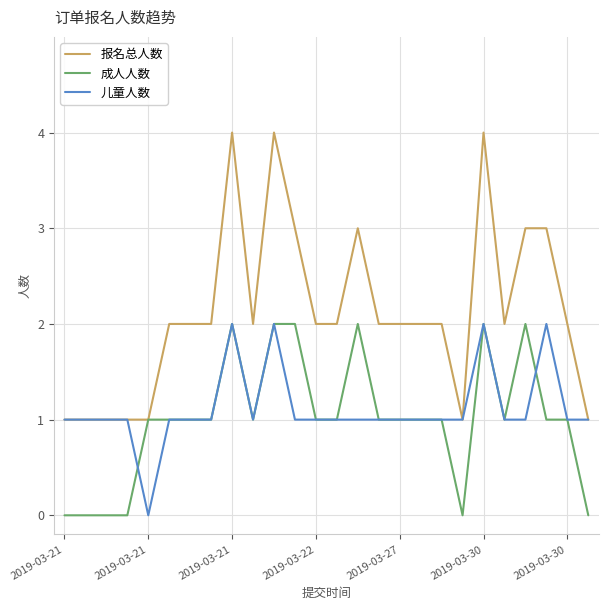

Which series has the largest total across all categories?

报名总人数